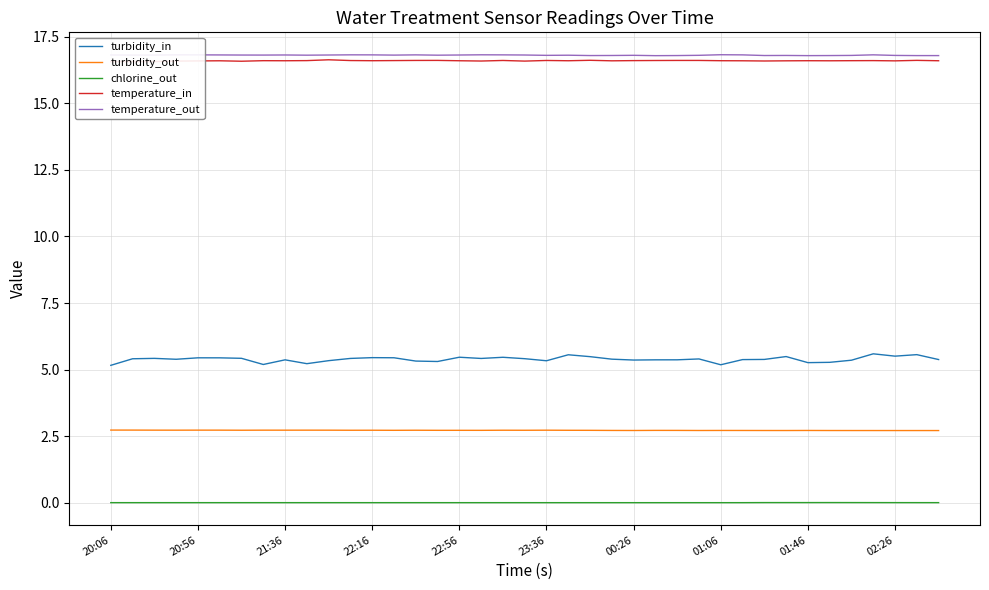

True or false: turbidity_in and turbidity_out cross at least once.

False